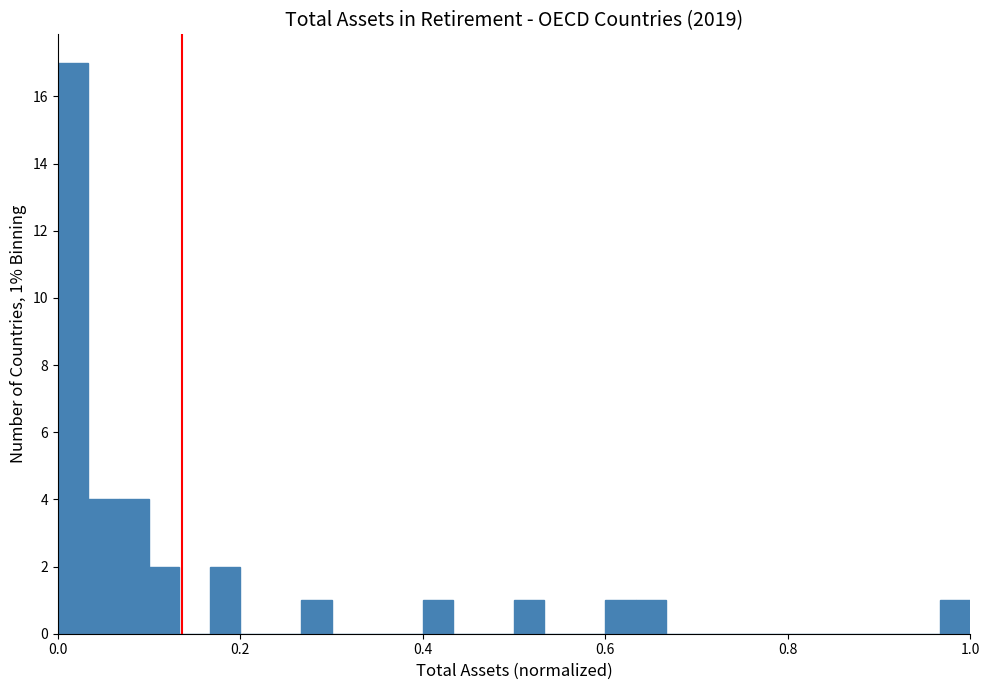

Around what value on the x-axis is the tallest bar? Give the approximate position of its centre, as read against the axis.

0.02